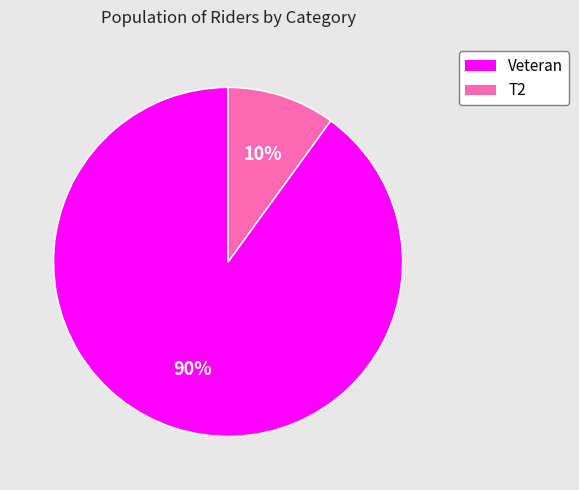

Does any single category account for the majority?

Yes